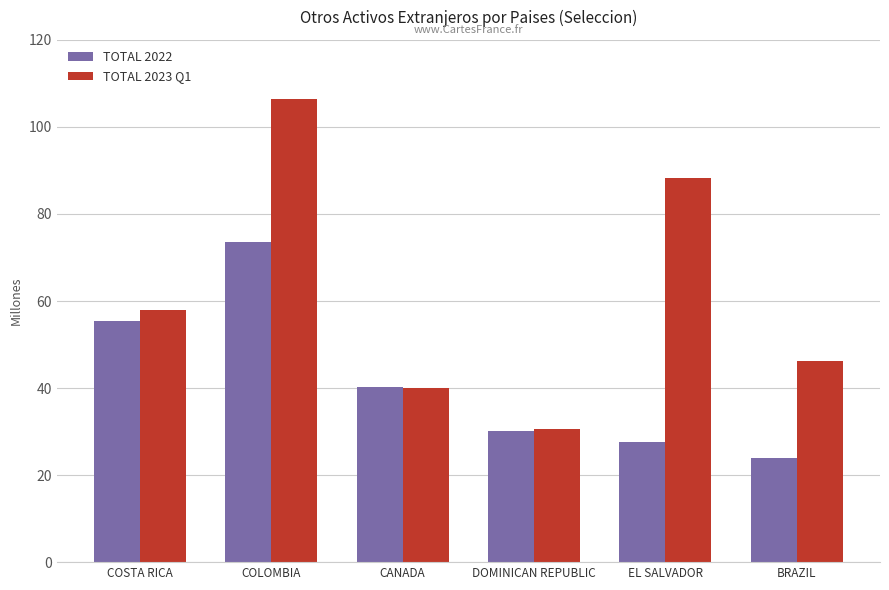

What is the total value across all series at COSTA RICA?

113.4